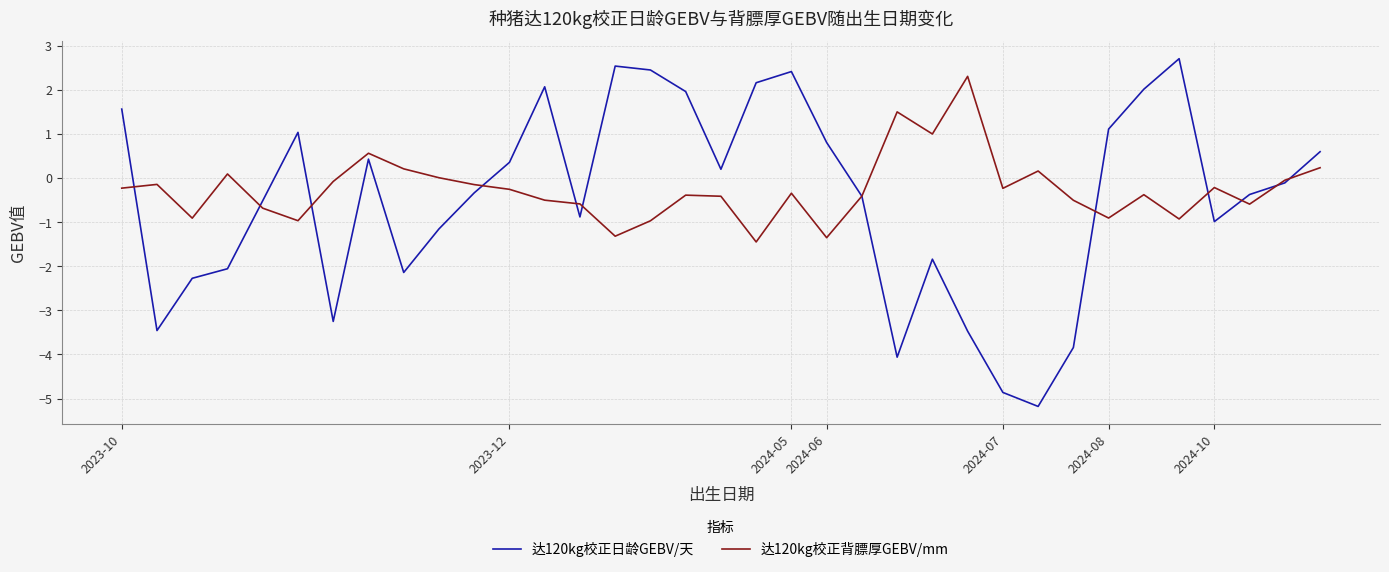

List the series in order of their peak value, highest first.

达120kg校正日龄GEBV/天, 达120kg校正背膘厚GEBV/mm